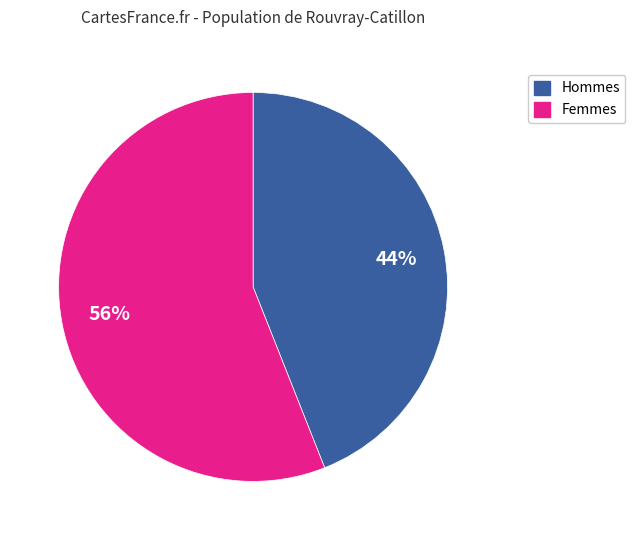

Is there any slice that represents more than half of the pie?

Yes